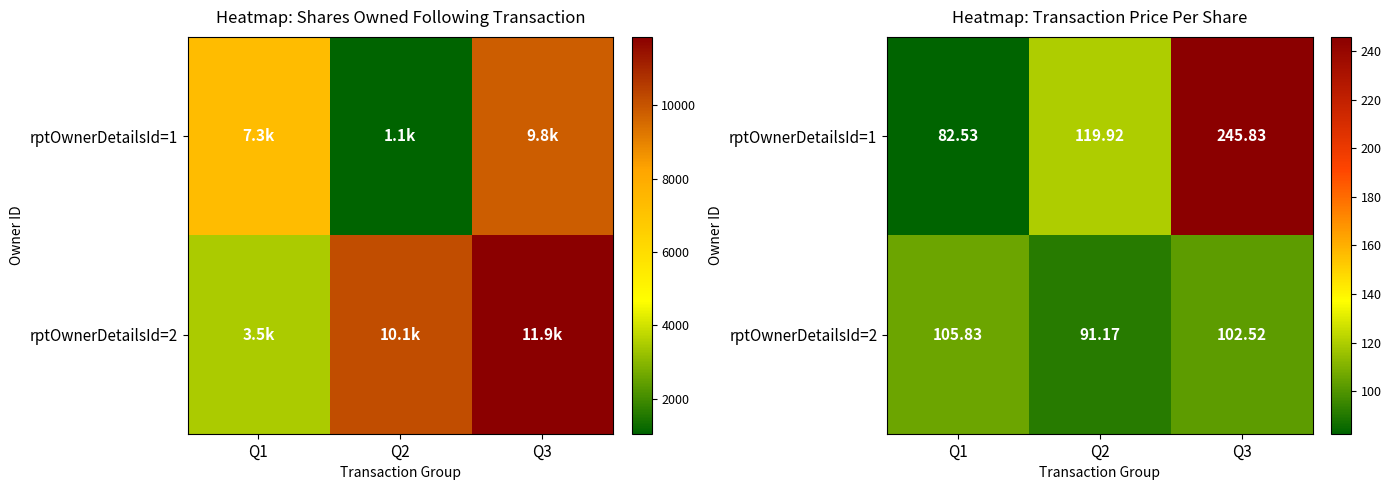

What is the sum of all rptOwnerDetailsId=2 values?

299.5